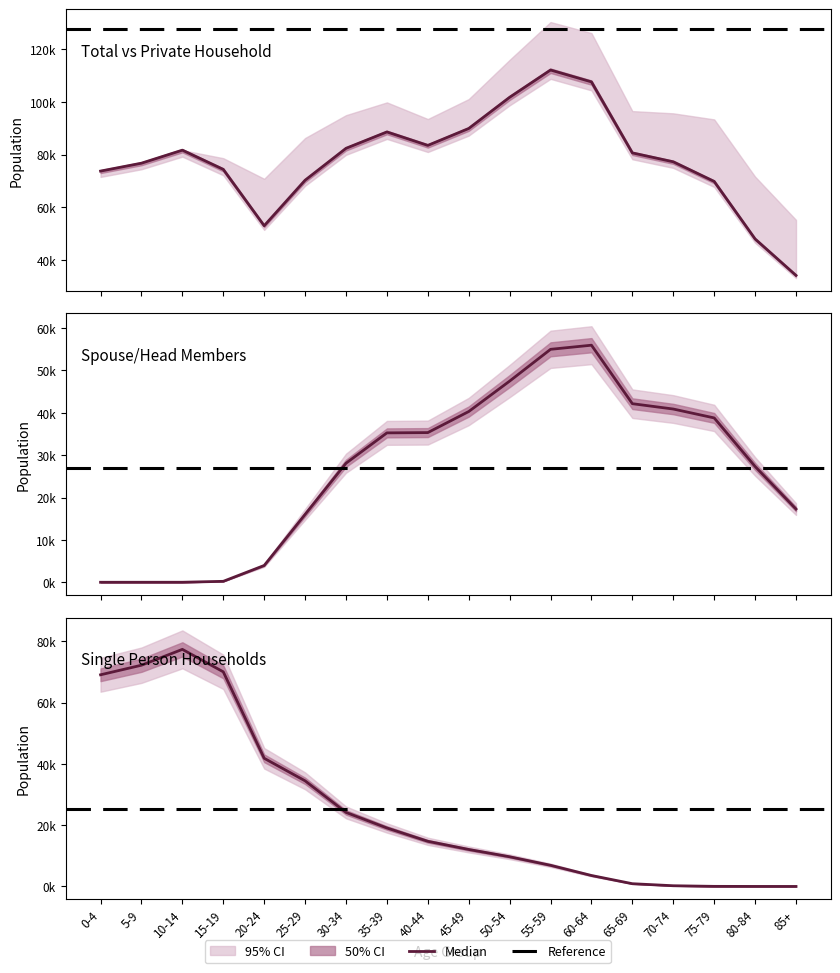

The Spouse/Head series shows 2 at 5-9. True or false?

True